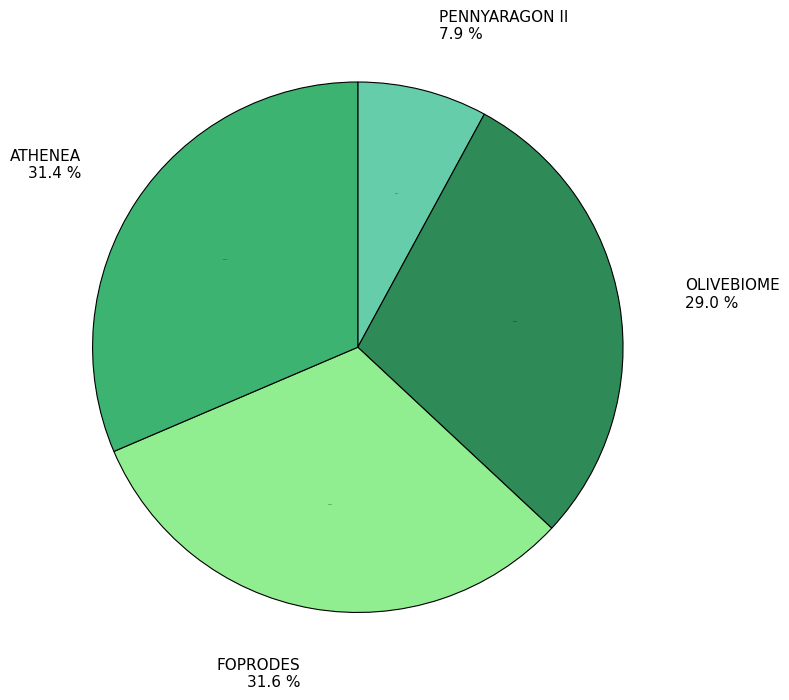

Which has a higher value, PENNYARAGON II or OLIVEBIOME?

OLIVEBIOME